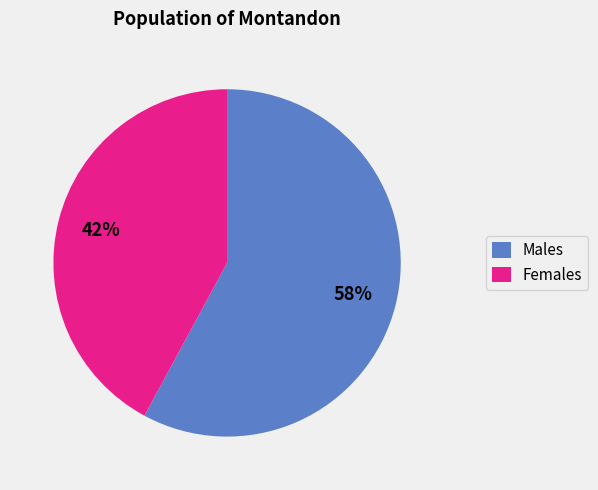

Which category has the smallest portion of the pie?

Females